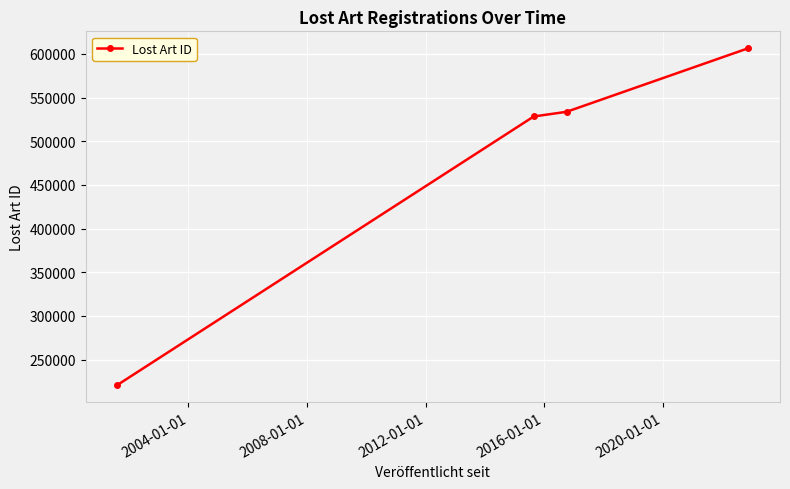

What is the value of the 2nd point from the left?

528357